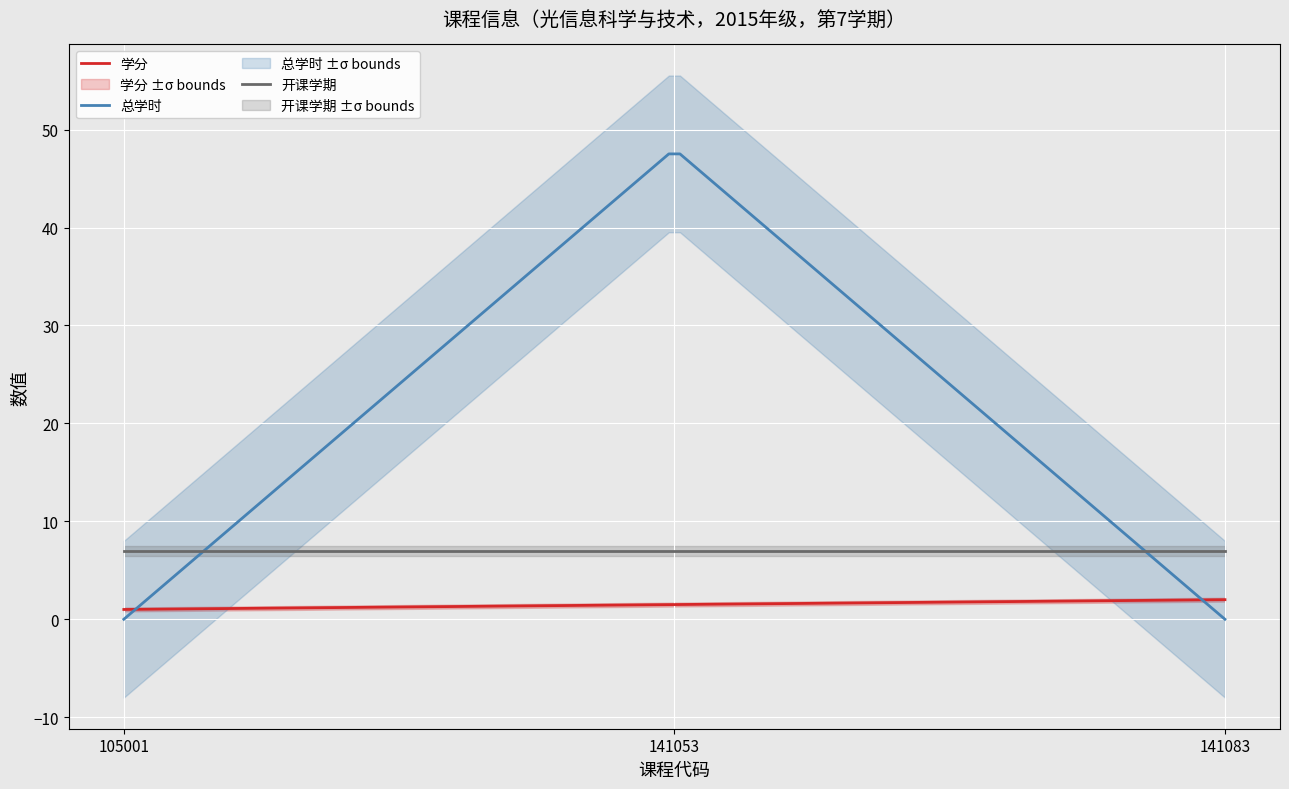

True or false: 学分 and 开课学期 intersect in this chart.

False